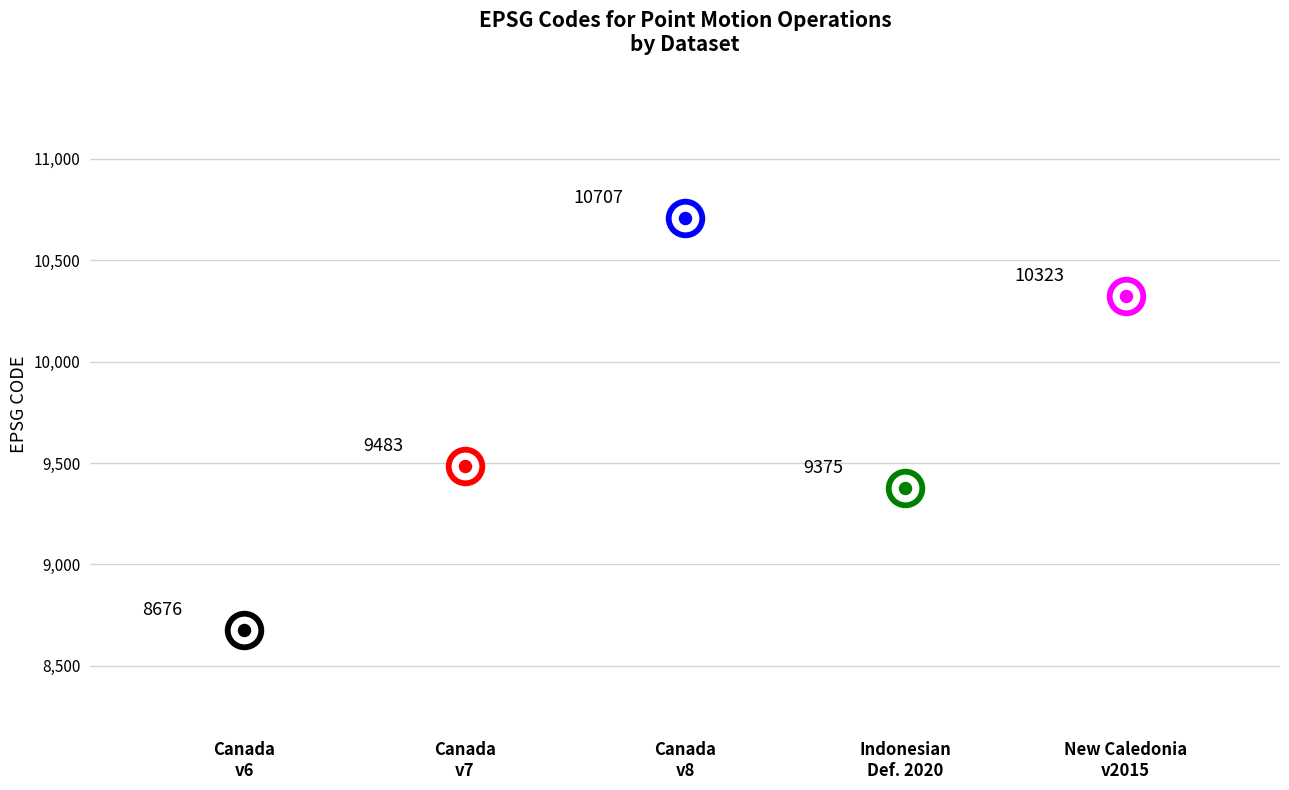

Between Canada velocity grid v6 and Indonesian Deformation Model 2020, which is larger?

Indonesian Deformation Model 2020